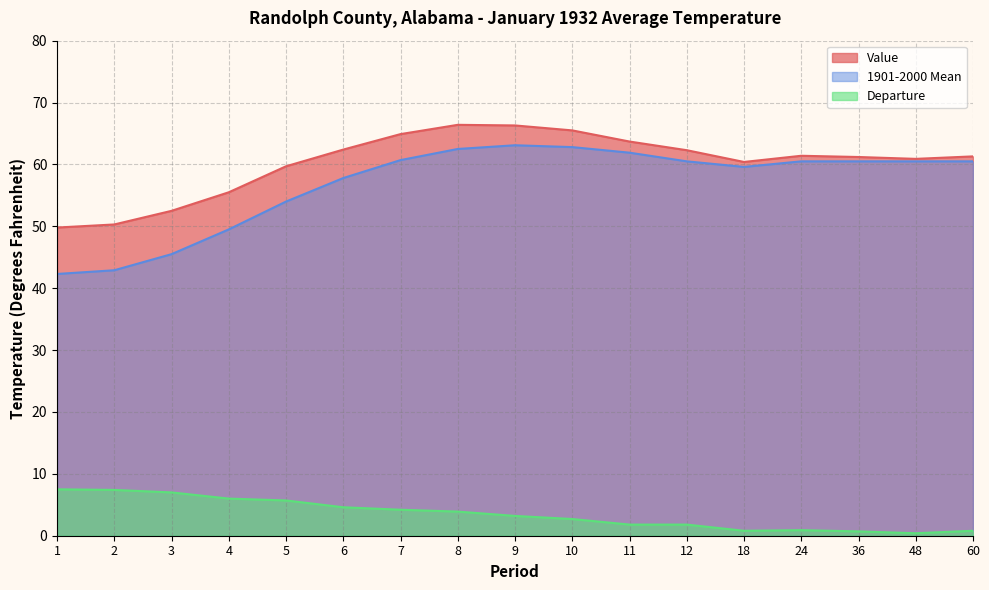

Which series has the largest total across all categories?

Value